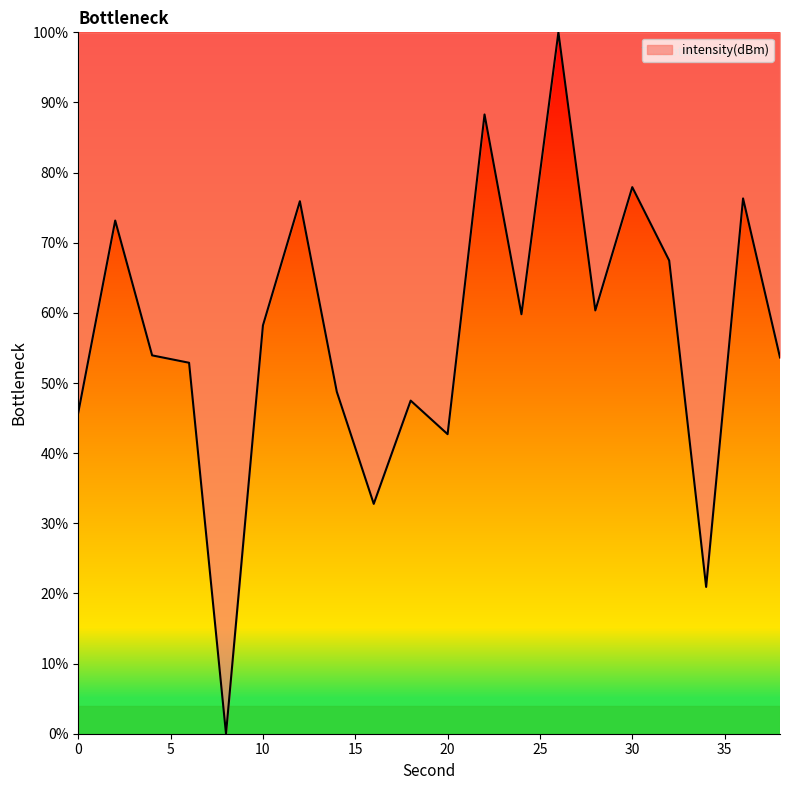

Is this an area chart (filled region under the line)?

Yes